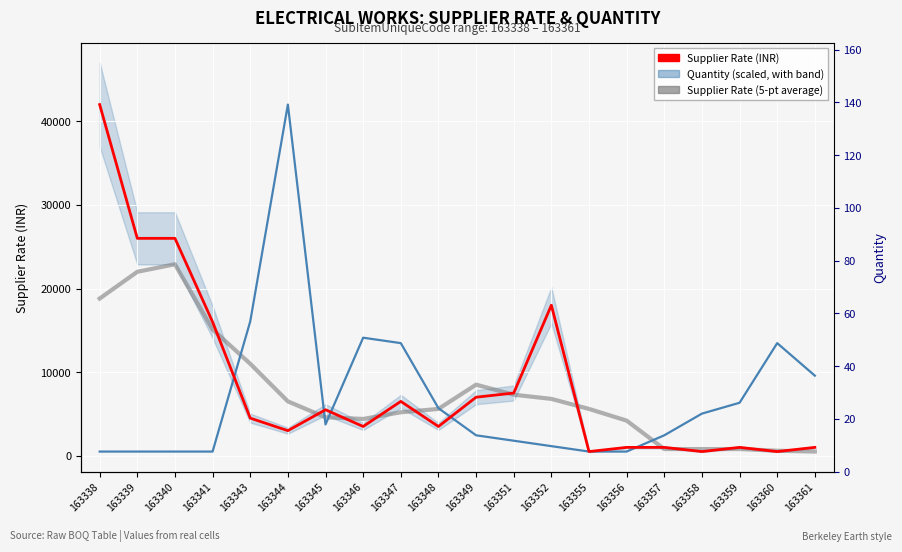

Between which two adjacent categories do Supplier Rate (INR) and Quantity (scaled) first intersect?

163341 and 163343